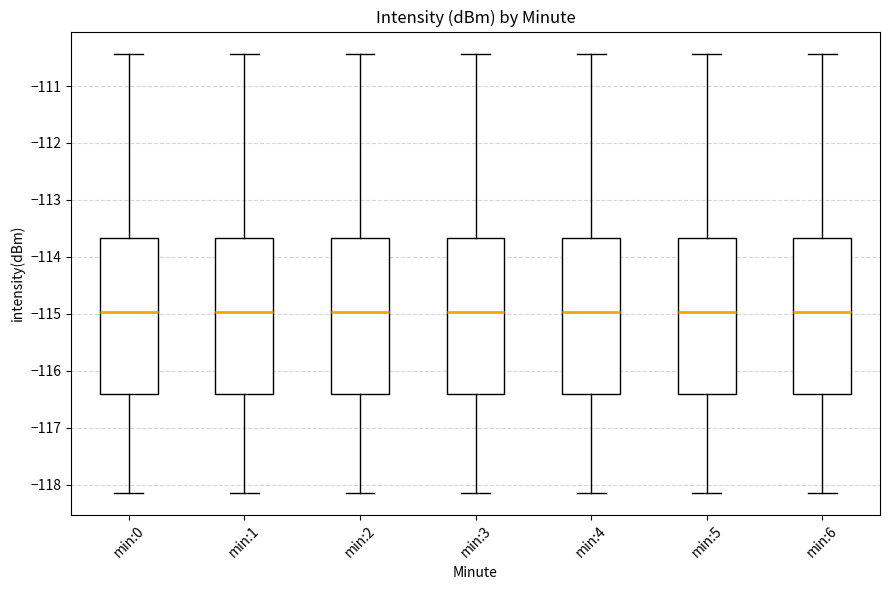

Reading left to right, read every box against the y-axis: the position of its median line, the range the box covers, and the ends of its whiskers. The values are not printed on the chart, so give them approximately, as read against the axis.

min:0: median -115.0, box -116.4 to -113.7, whiskers -118.1 to -110.4
min:1: median -115.0, box -116.4 to -113.7, whiskers -118.1 to -110.4
min:2: median -115.0, box -116.4 to -113.7, whiskers -118.1 to -110.4
min:3: median -115.0, box -116.4 to -113.7, whiskers -118.1 to -110.4
min:4: median -115.0, box -116.4 to -113.7, whiskers -118.1 to -110.4
min:5: median -115.0, box -116.4 to -113.7, whiskers -118.1 to -110.4
min:6: median -115.0, box -116.4 to -113.7, whiskers -118.1 to -110.4